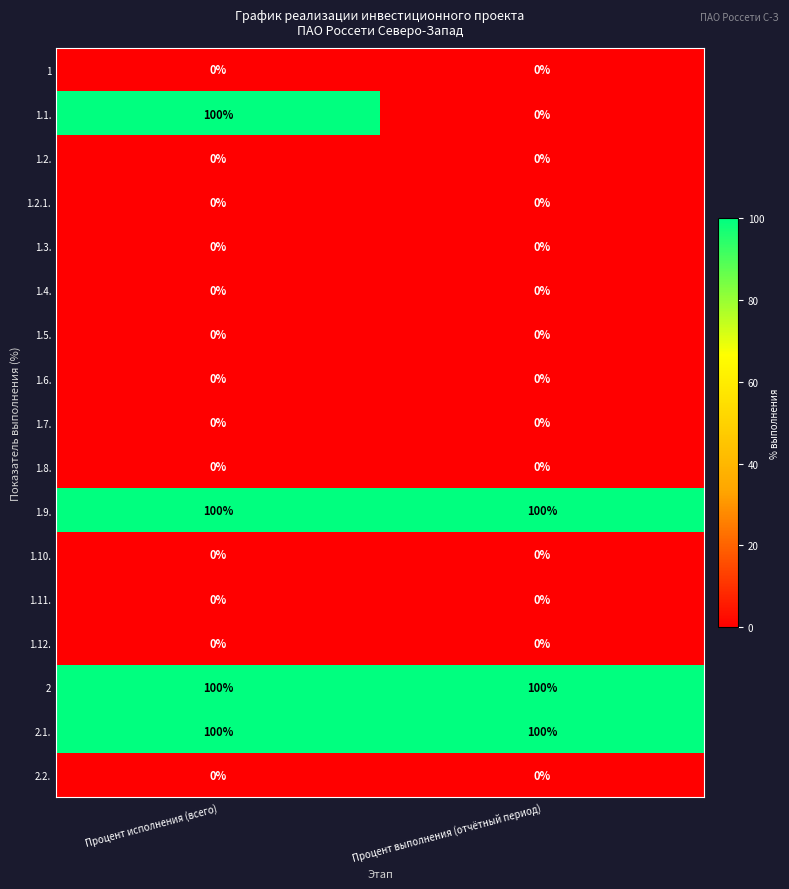

Which series has the largest range (max minus min)?

1.1.